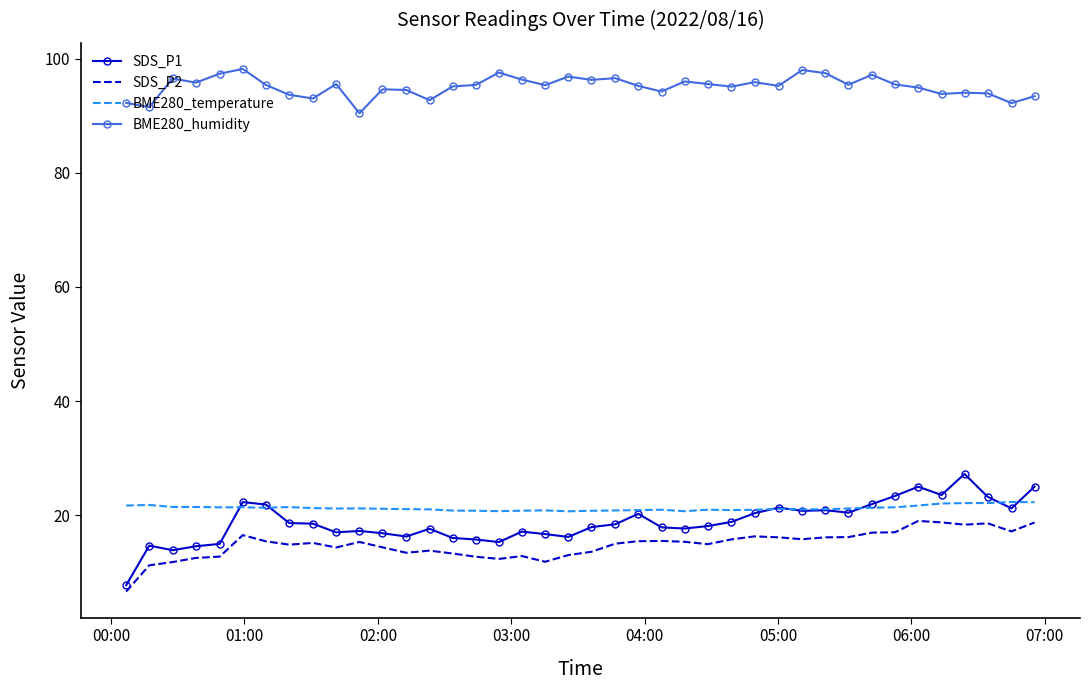

True or false: SDS_P2 and BME280_temperature intersect in this chart.

False